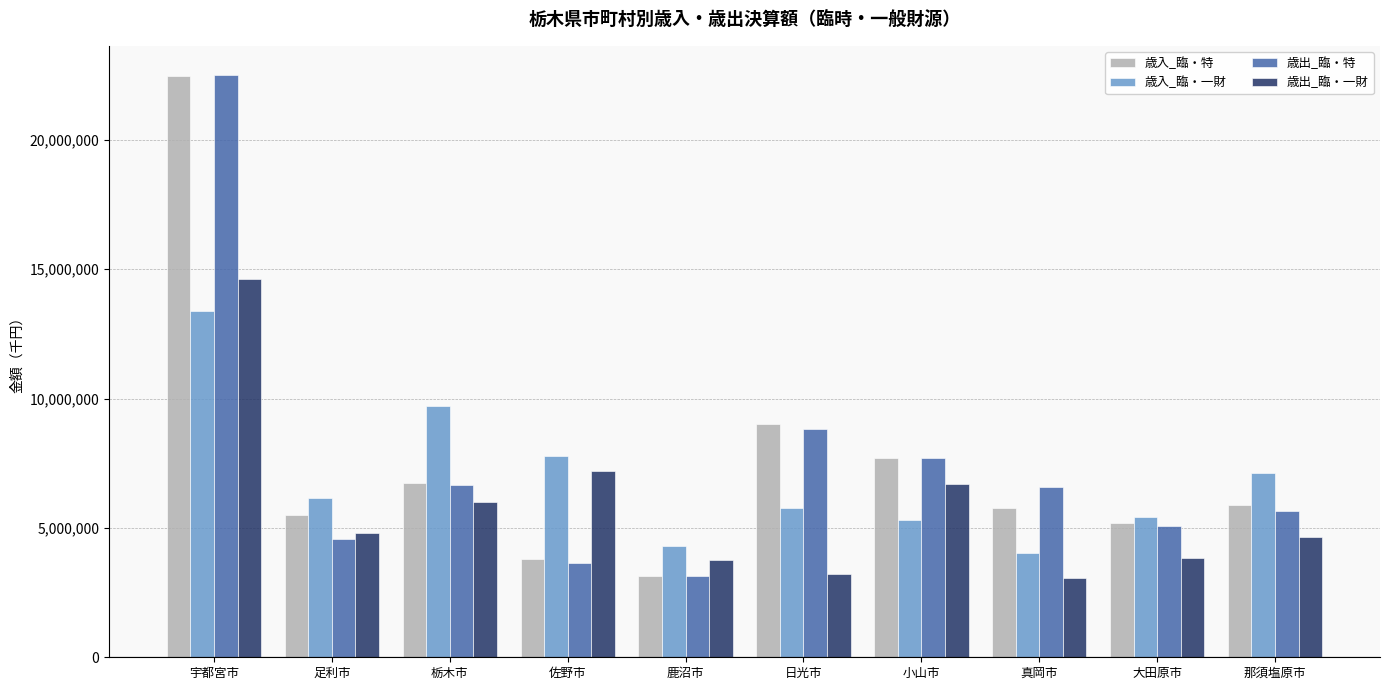

What is the sum of the 歳入_臨・特 values at 小山市 and 日光市?

16707262